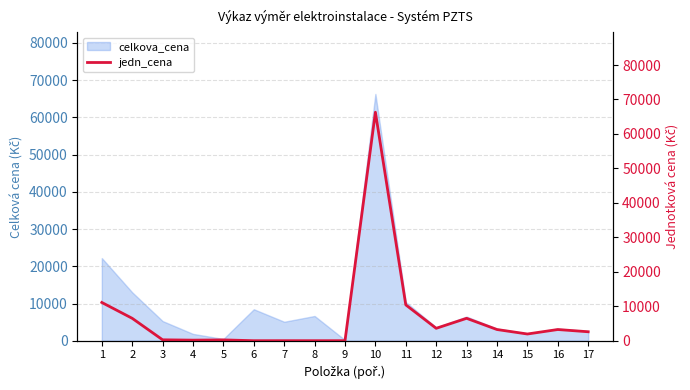

How many lines are shown in the chart?

1